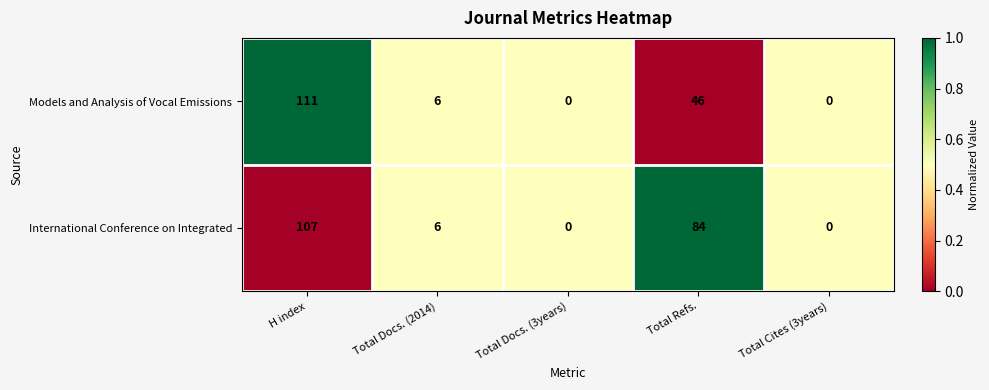

What is the spread (max minus min) of values at Total Refs.?

38